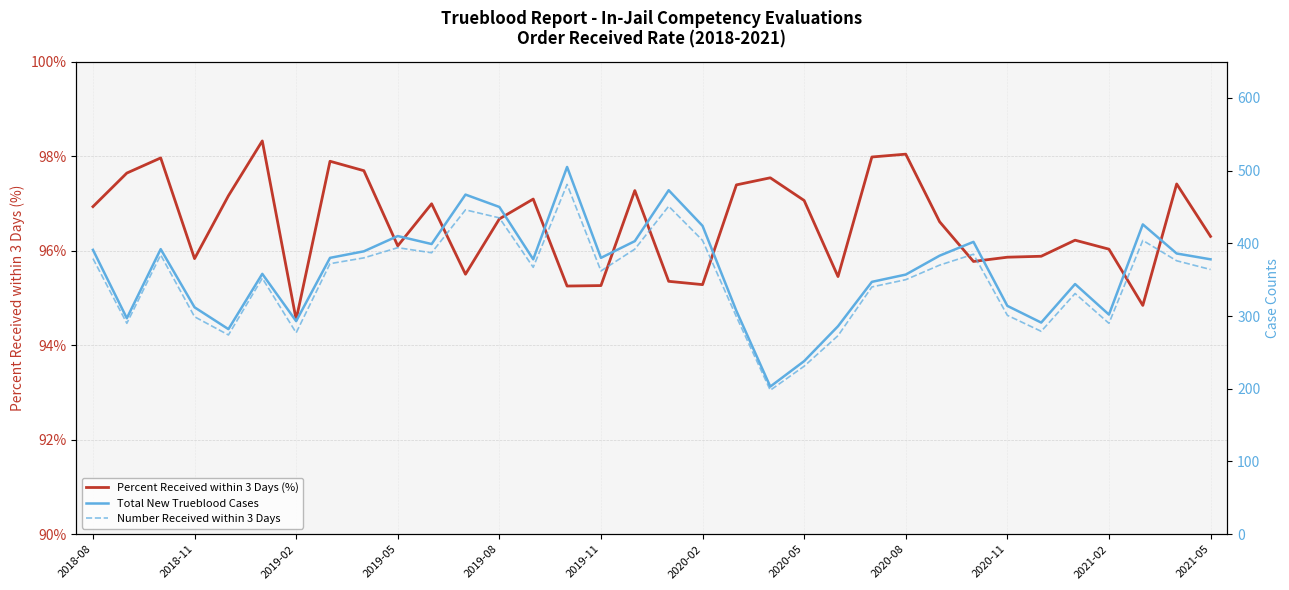

At which category is the sum across all series the highest?

14